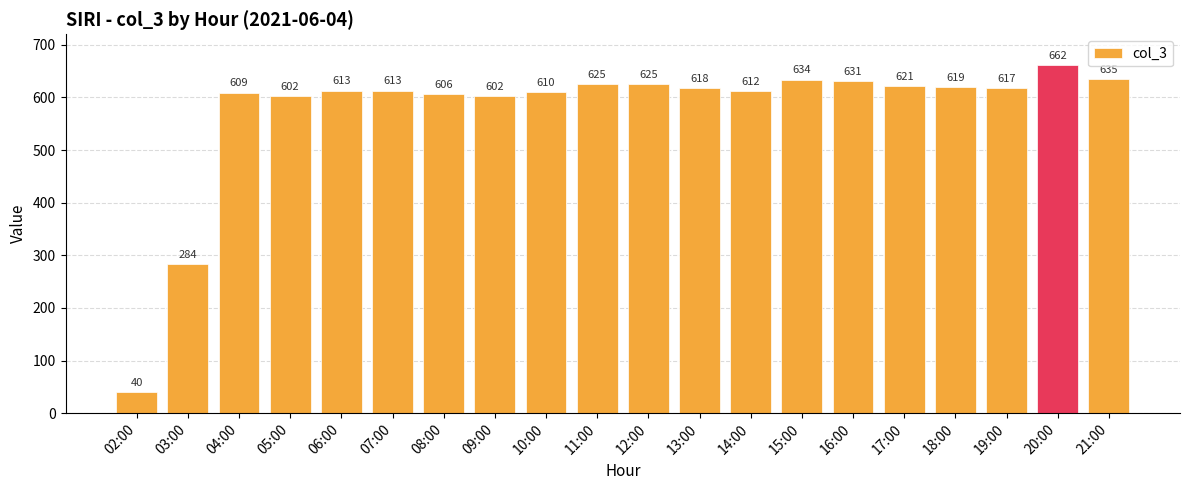

What position from the right is 14:00?

8